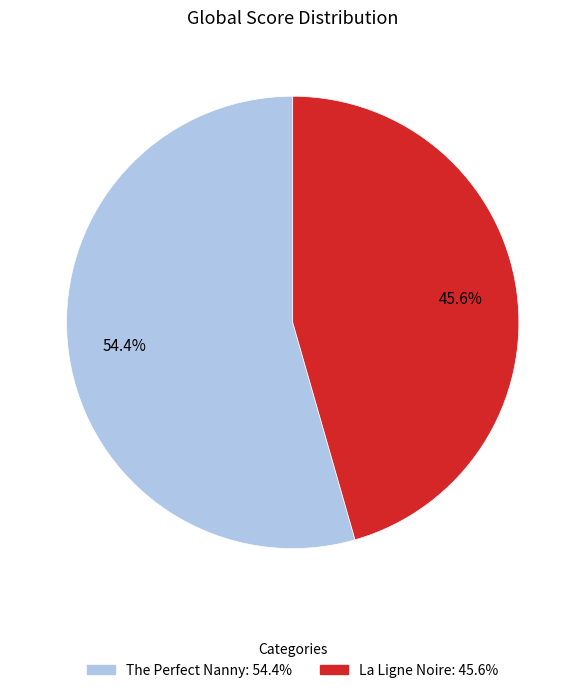

Rank the categories by value from highest to lowest.

The Perfect Nanny, La Ligne Noire